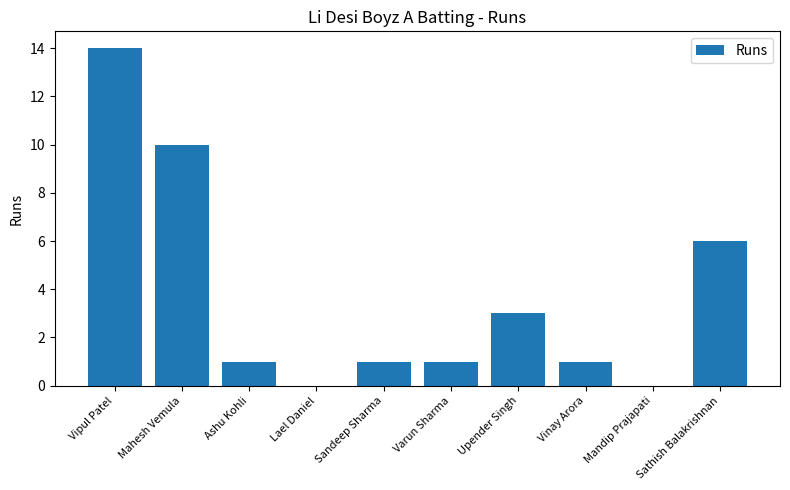

Where does the data first go above 1?

Vipul Patel